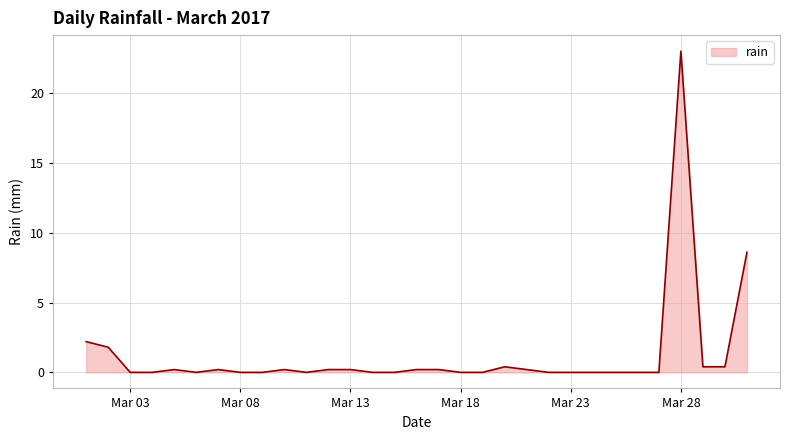

What is the difference between the maximum and minimum values?

23.0